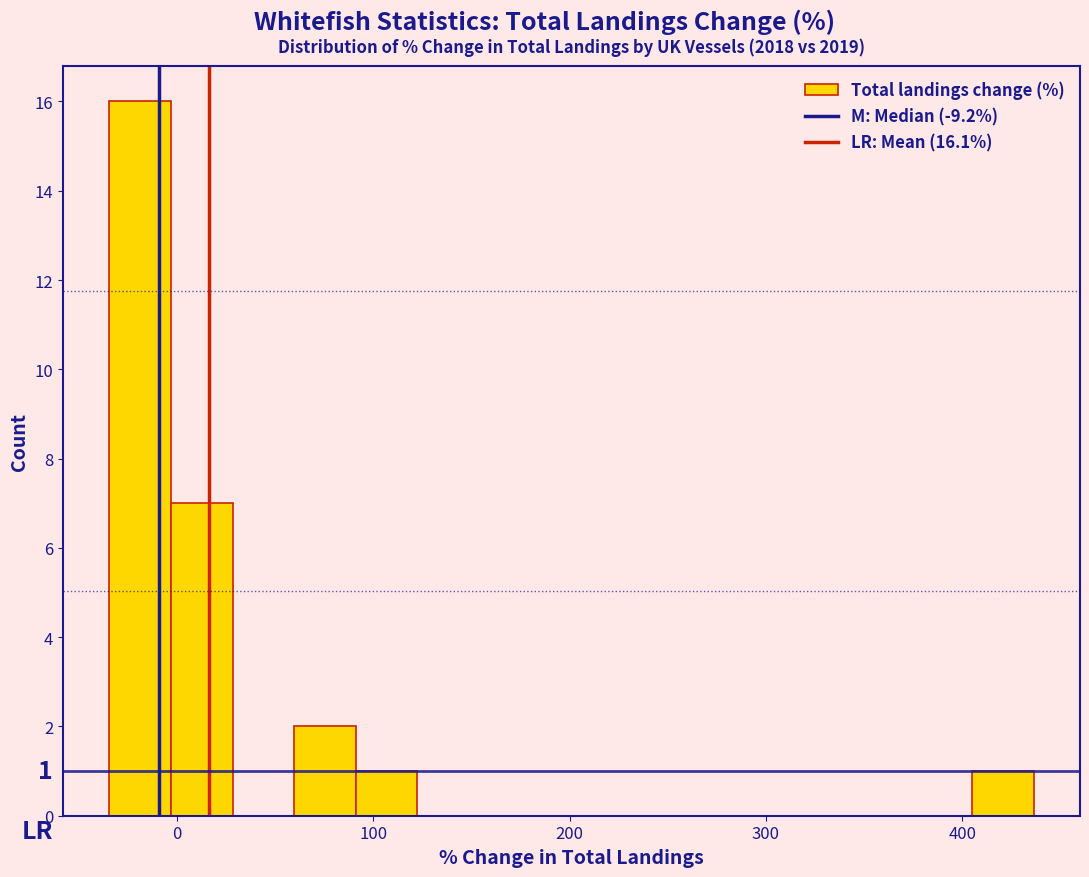

Around what value on the x-axis is the tallest bar? Give the approximate position of its centre, as read against the axis.

-20